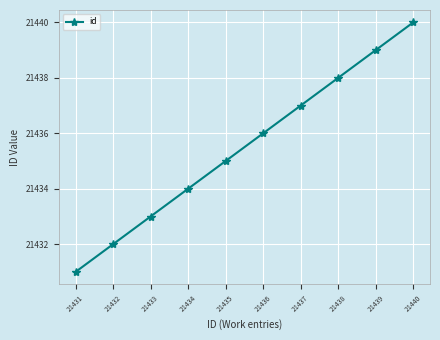

True or false: there are more than 0 points higher than both neighbors.

False